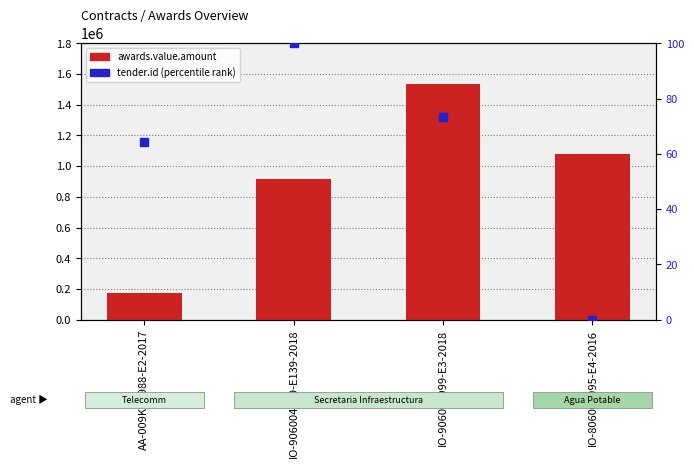

At how many categories does at least one series exceed 1085181?

1